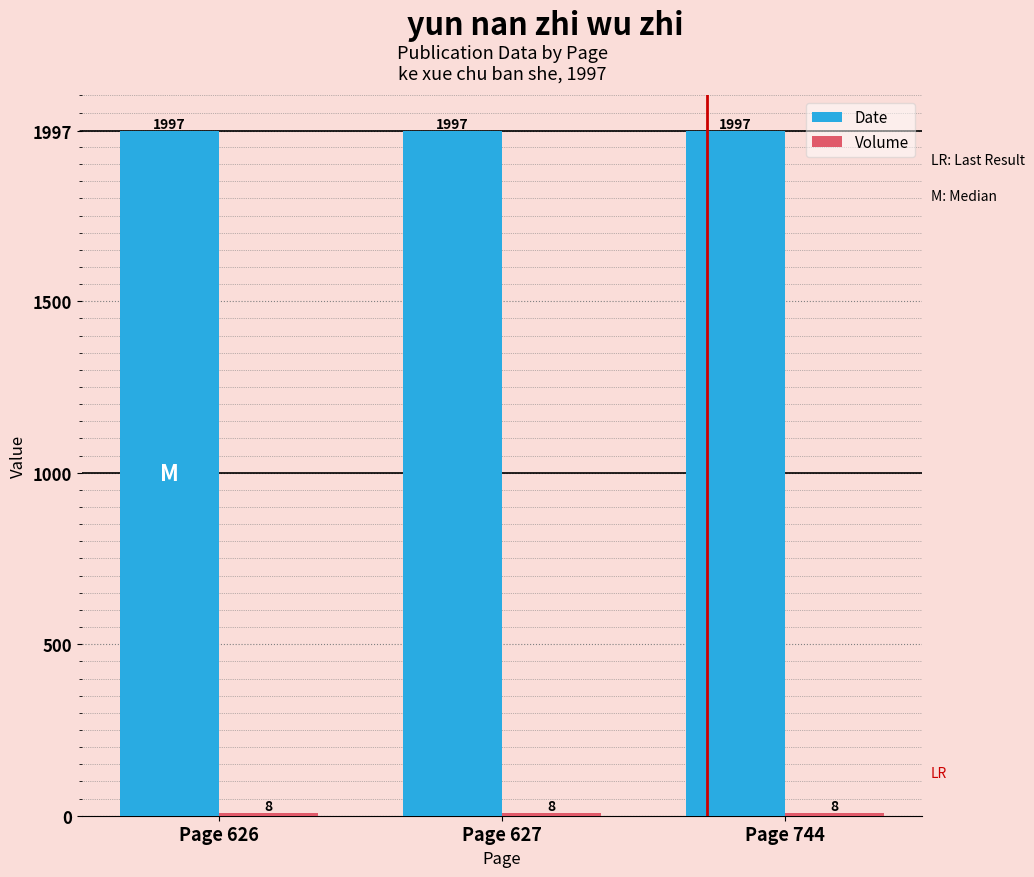

At how many categories does at least one series exceed 1667?

3